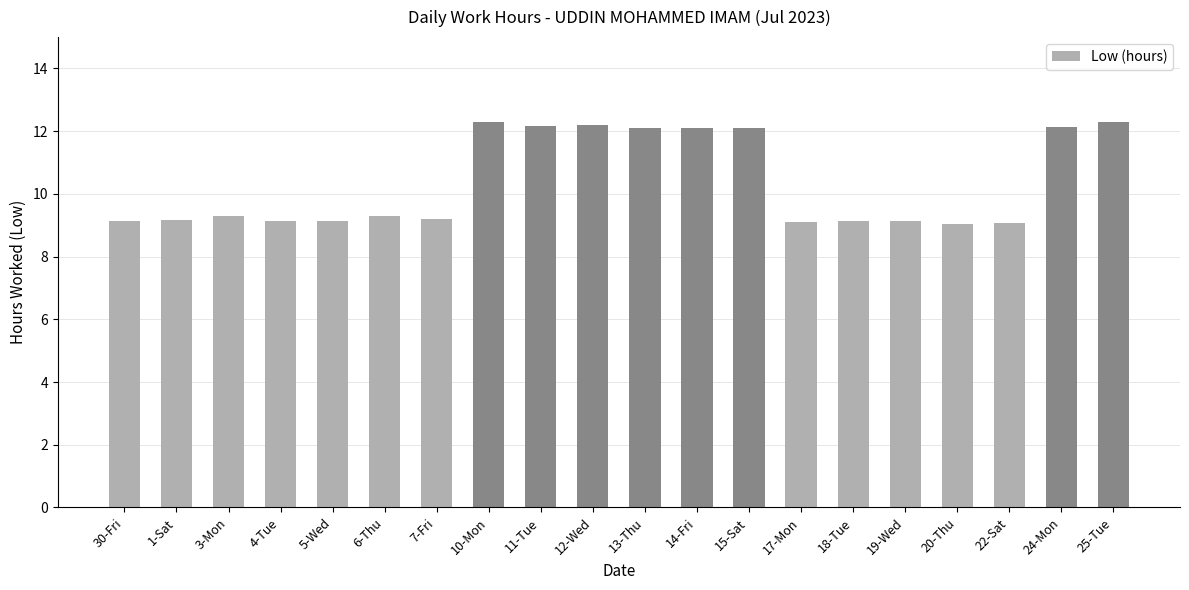

How many distinct data groups are displayed?

1